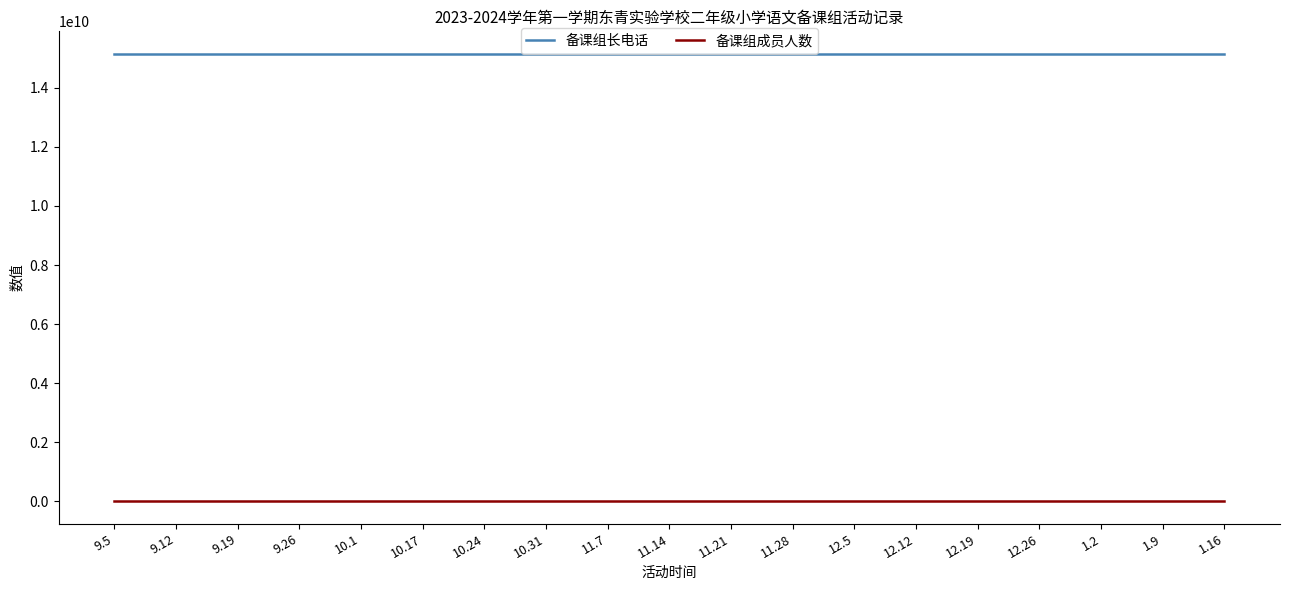

What is the total value across all series at 11.21?

15151986445